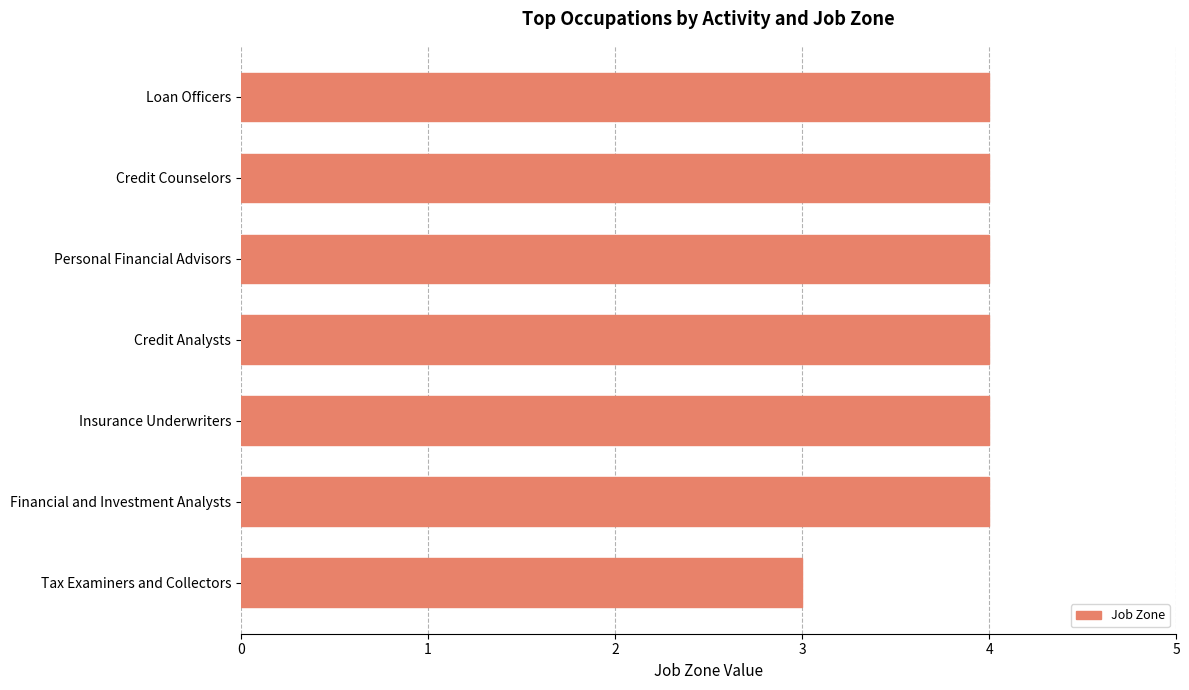

Between Credit Analysts and Tax Examiners and Collectors, which is larger?

Credit Analysts